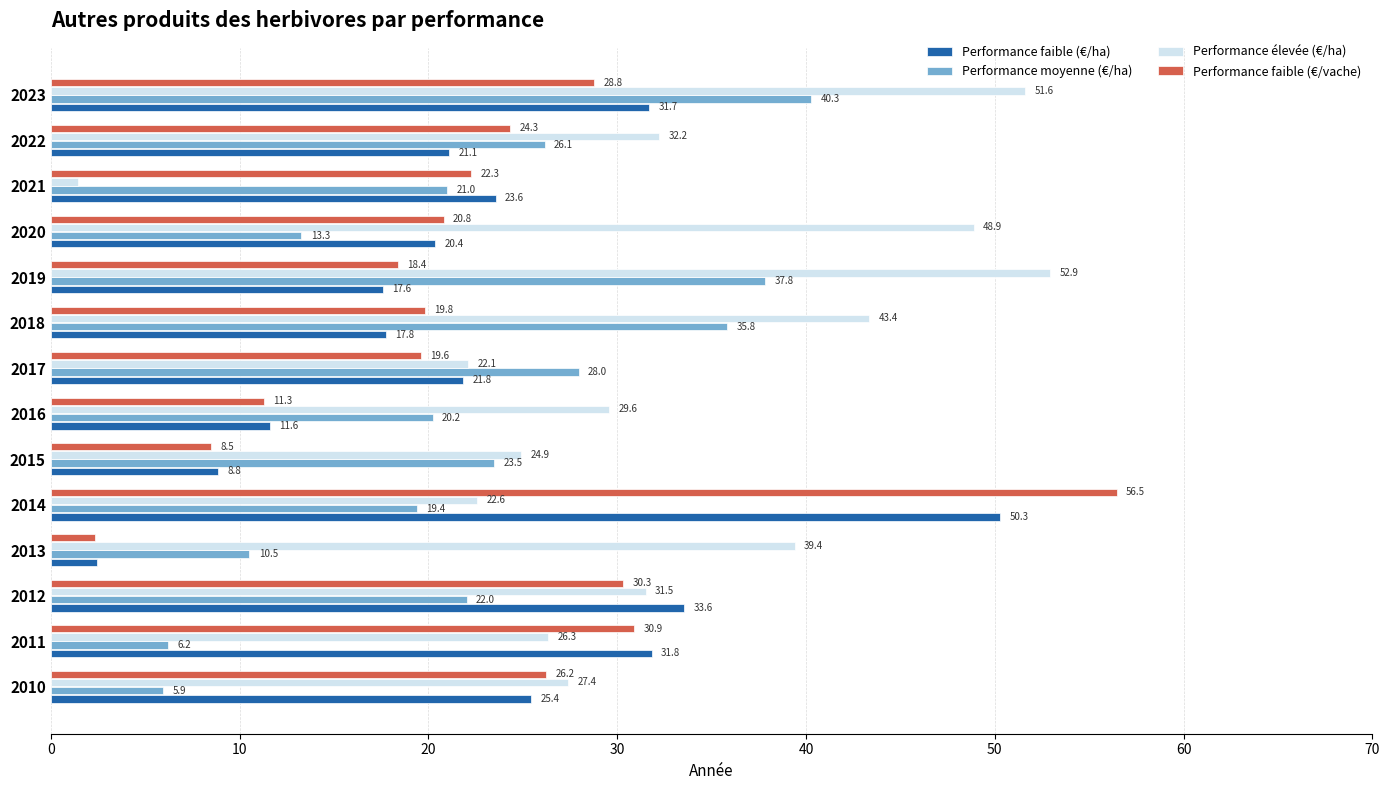

Rank the categories by Performance moyenne (€/ha) value from highest to lowest.

2023, 2019, 2018, 2017, 2022, 2015, 2012, 2021, 2016, 2014, 2020, 2013, 2011, 2010